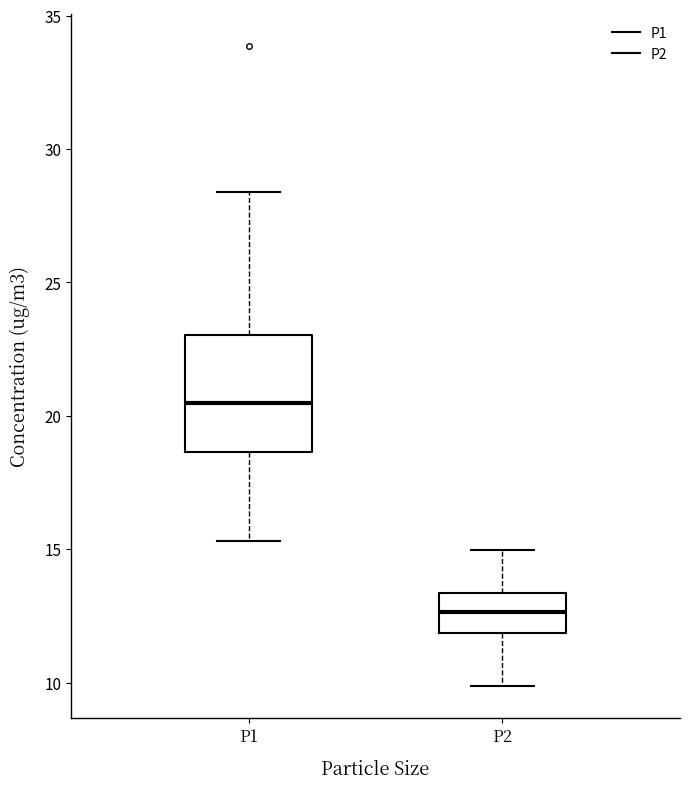

Comparing the boxes themselves (not the whiskers), which one is the tallest?

P1